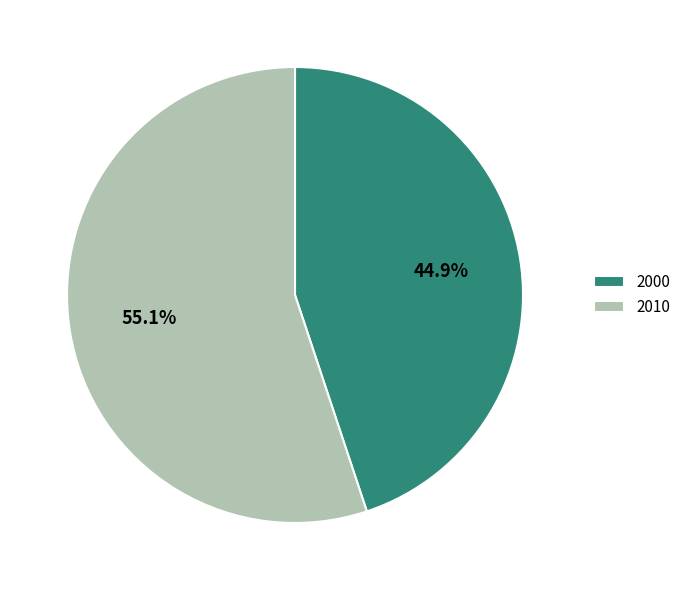

The 2000 slice represents 34% of the pie. True or false?

False